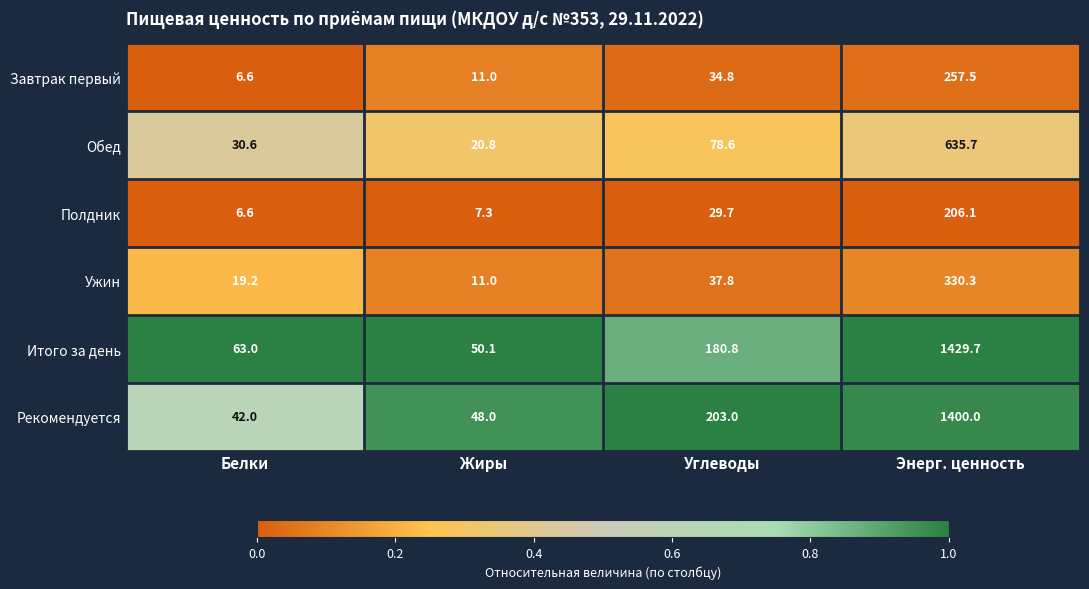

Rank the series by their maximum value, from highest to lowest.

Итого за день, Рекомендуется, Обед, Ужин, Завтрак первый, Полдник